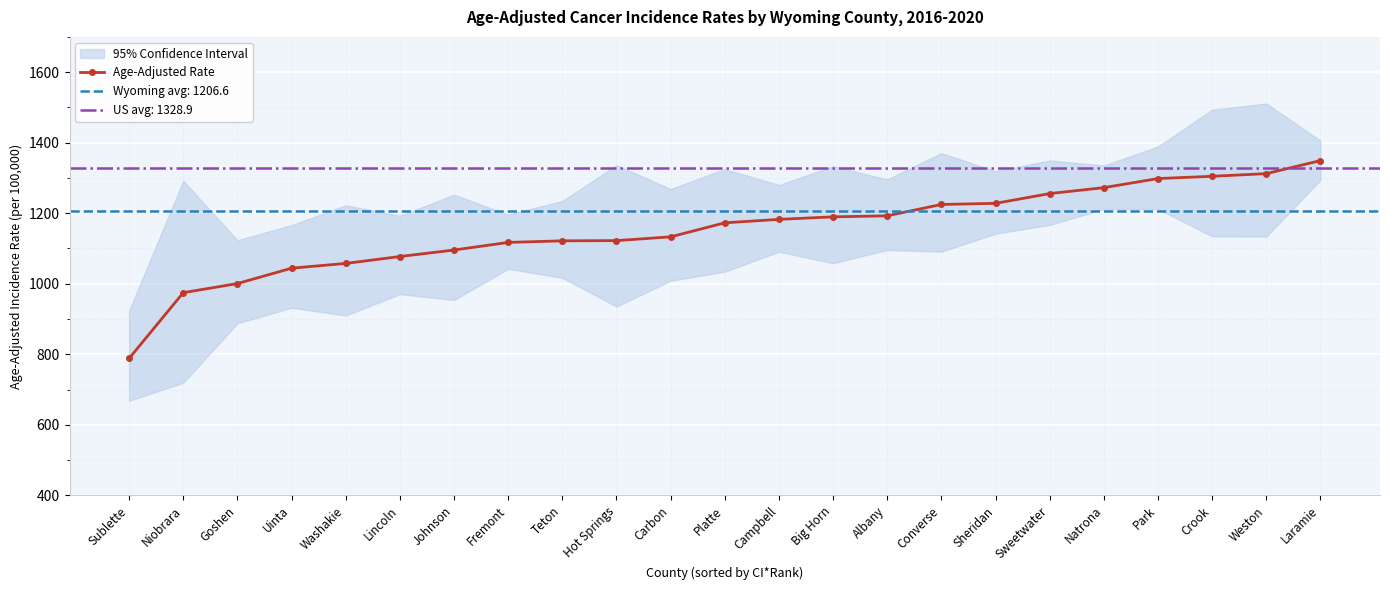

How many lines are shown in the chart?

1